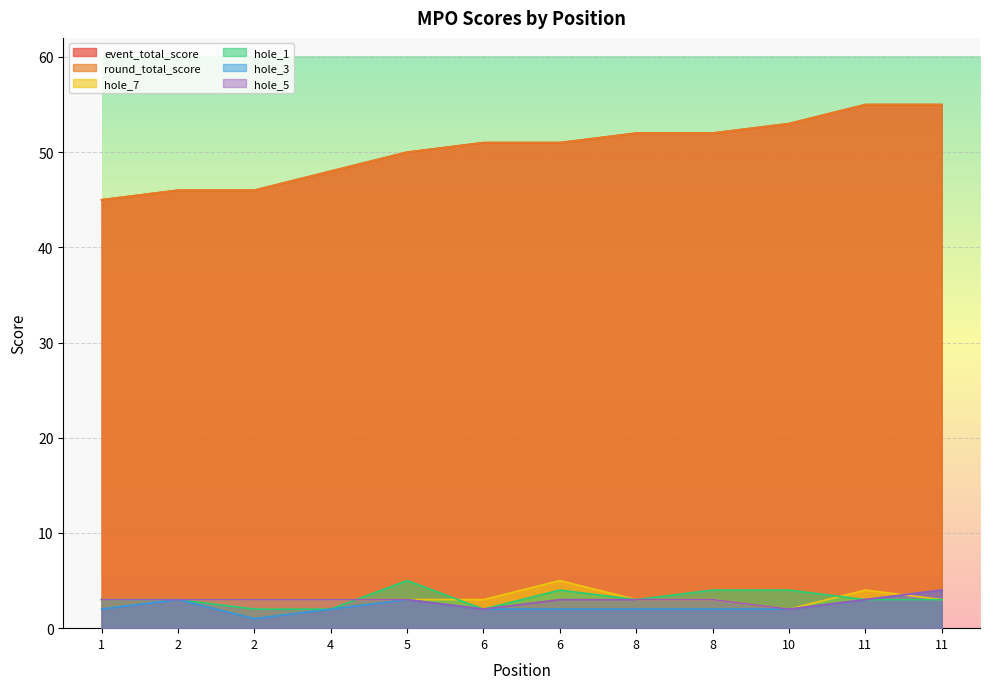

True or false: round_total_score and hole_1 intersect in this chart.

False